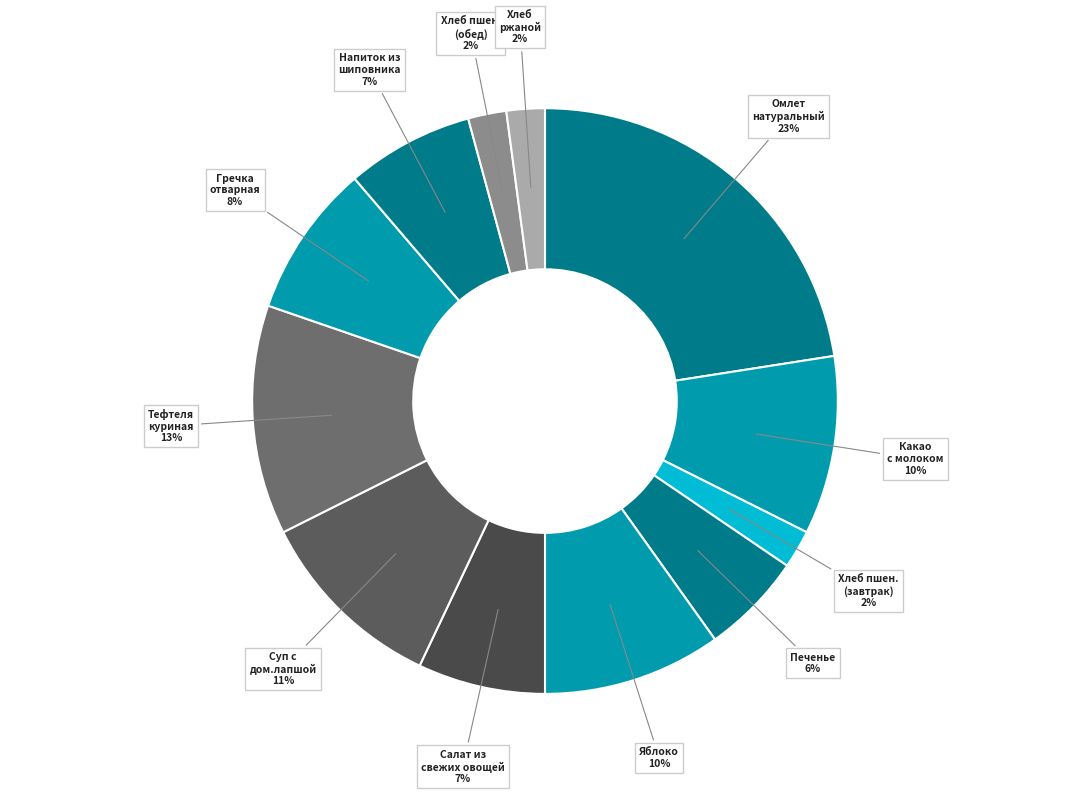

Which slice is the largest?

Омлет натуральный